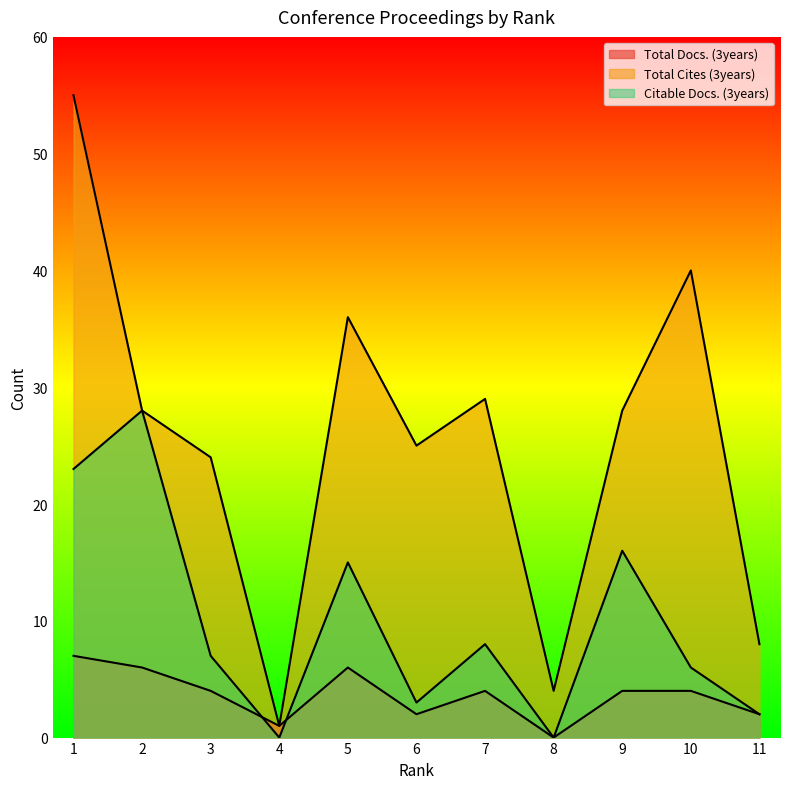

Is it true that Citable Docs. (3years) equals -16 at 8?

False